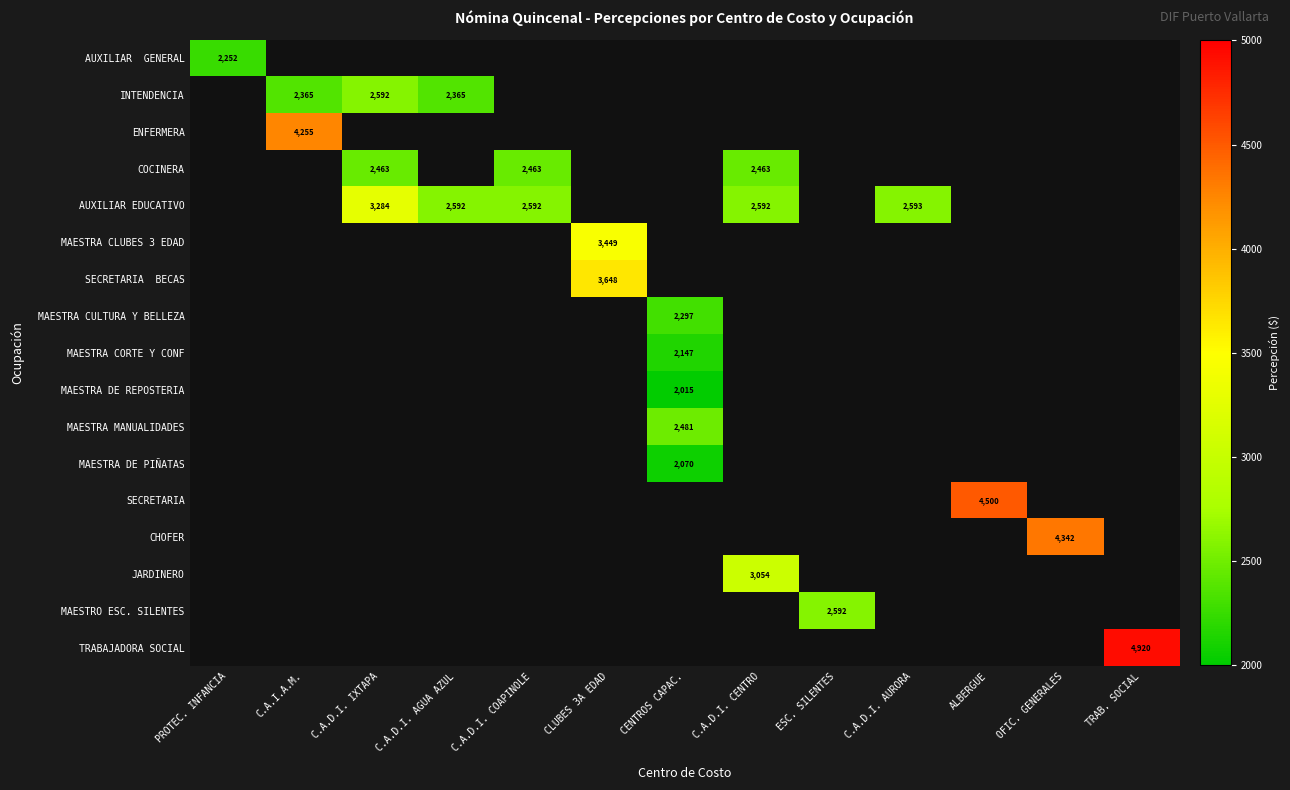

How many values in the MAESTRA CULTURA Y BELLEZA series exceed 2296?

1